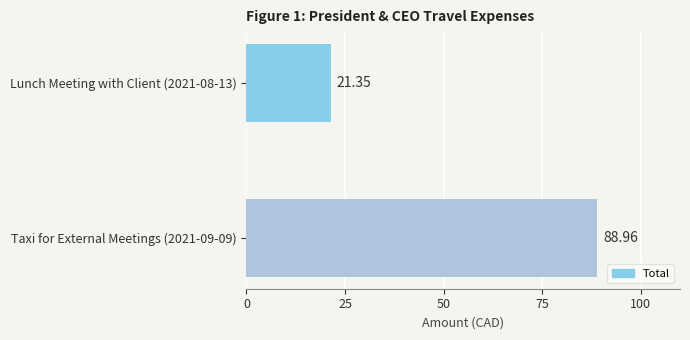

What is the average value?

55.2